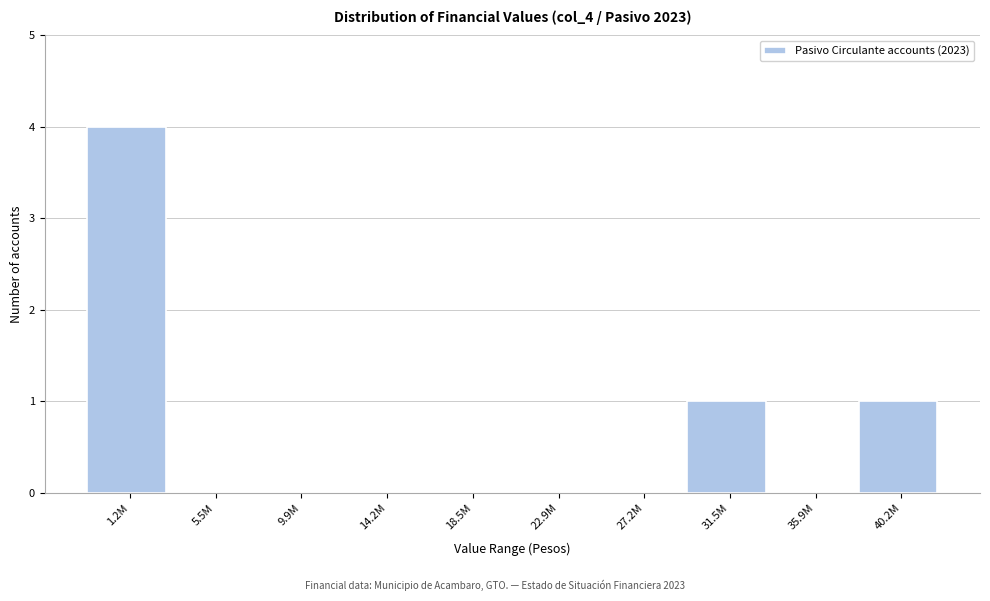

Reading right to left, list all the values displayed in this chart.

40.2M=1	35.9M=0	31.5M=1	27.2M=0	22.9M=0	18.5M=0	14.2M=0	9.9M=0	5.5M=0	1.2M=4